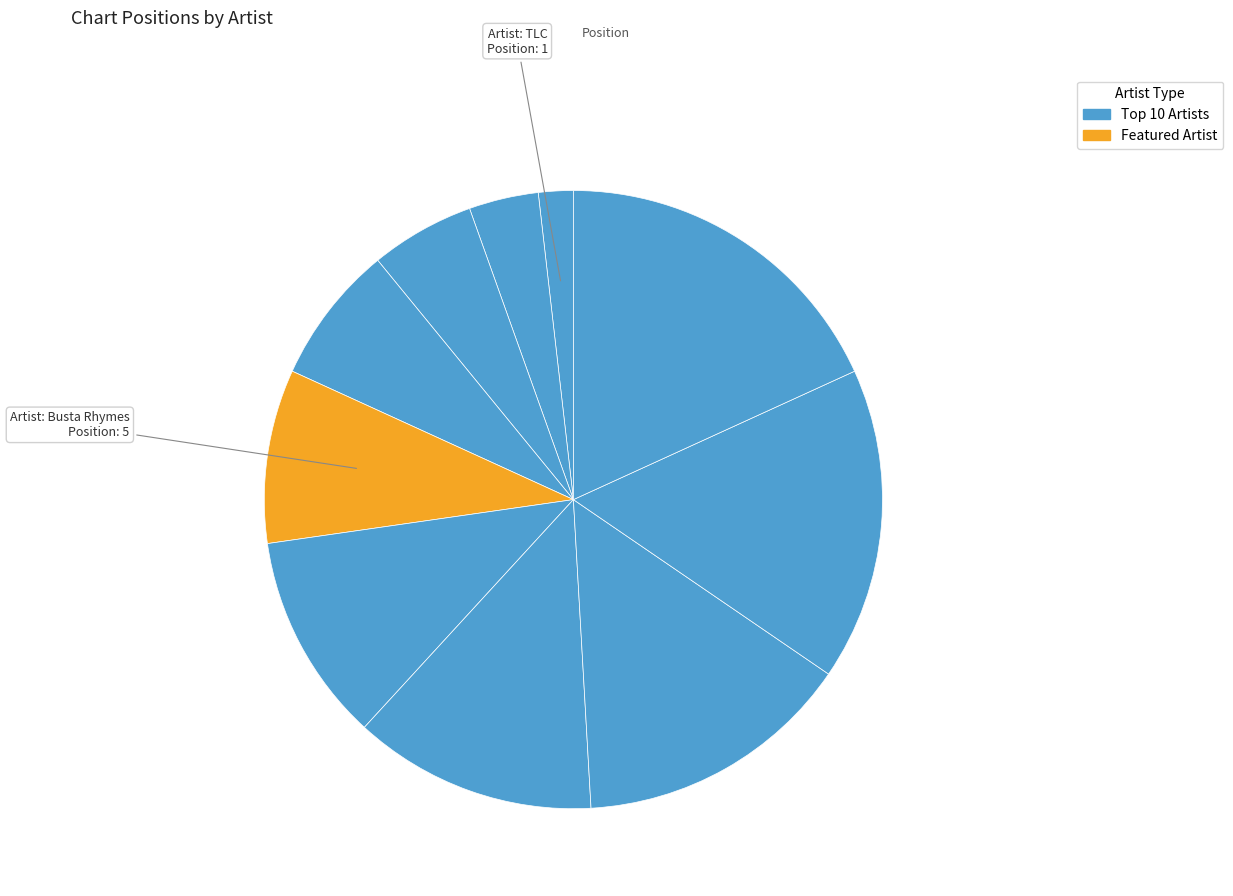

Is there a majority slice in this chart?

No